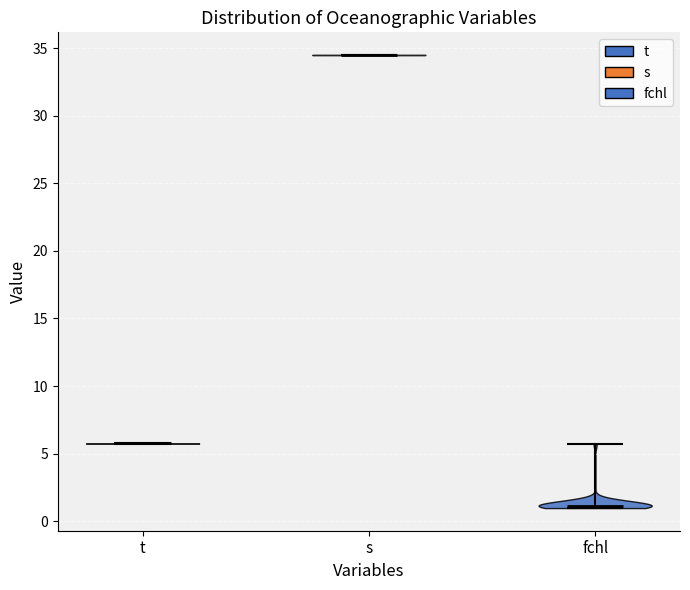

Reading left to right, read every violin against the y-axis: where its median line is, and the lowest and highest points it reaches. The values are not printed on the chart, so give them approximately, as read against the axis.

t: median line 5.5, lowest point 5.5, highest point 6.0
s: median line 34.5, lowest point 34.5, highest point 34.5
fchl: median line 1.0, lowest point 1.0, highest point 5.5